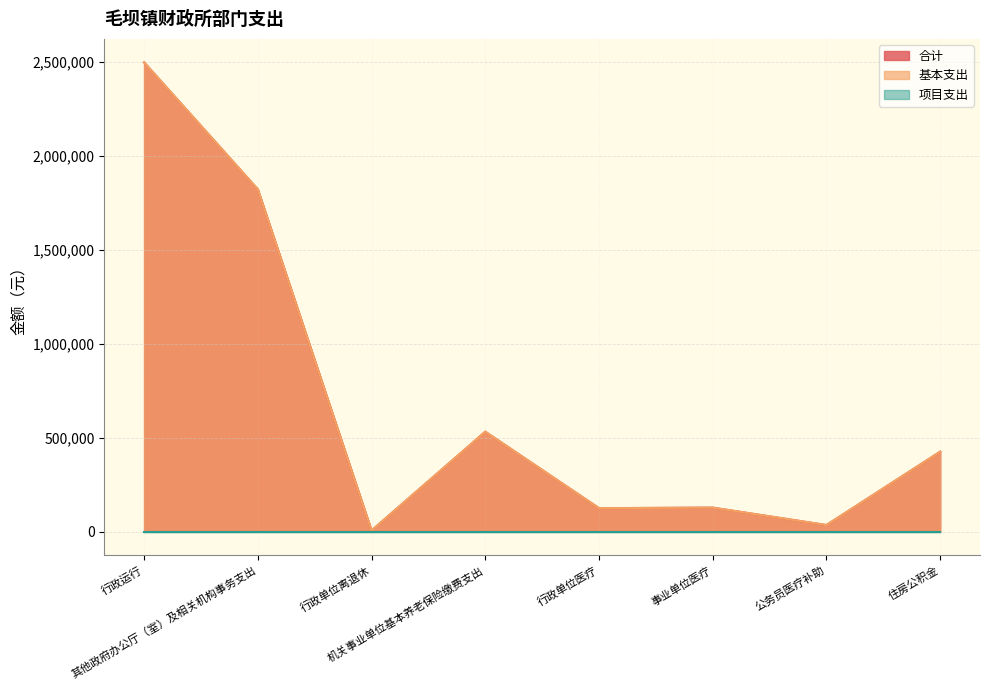

Which series has the widest spread of values?

合计